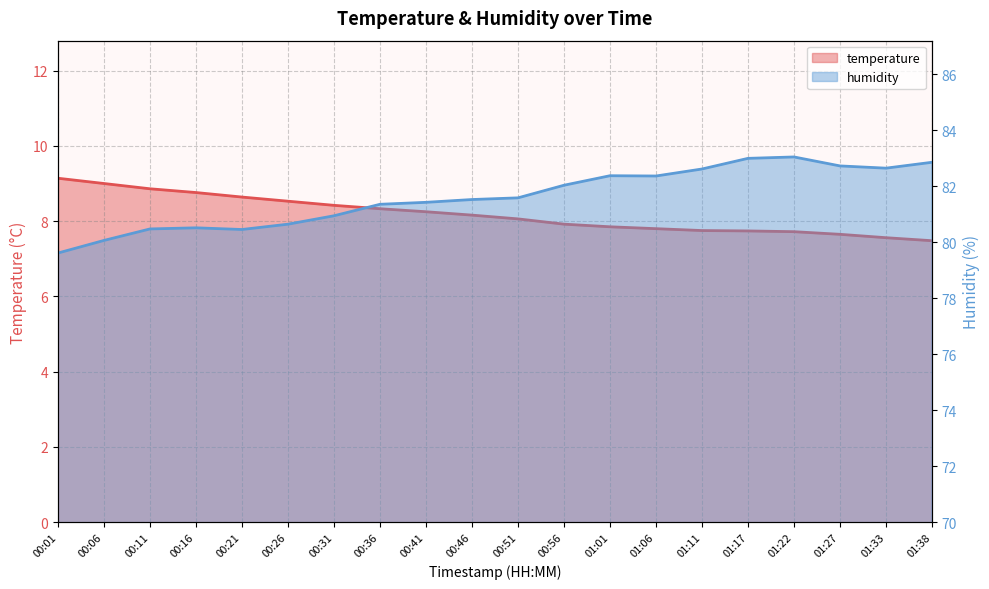

True or false: temperature has a value of 3.2 at 00:36.

False